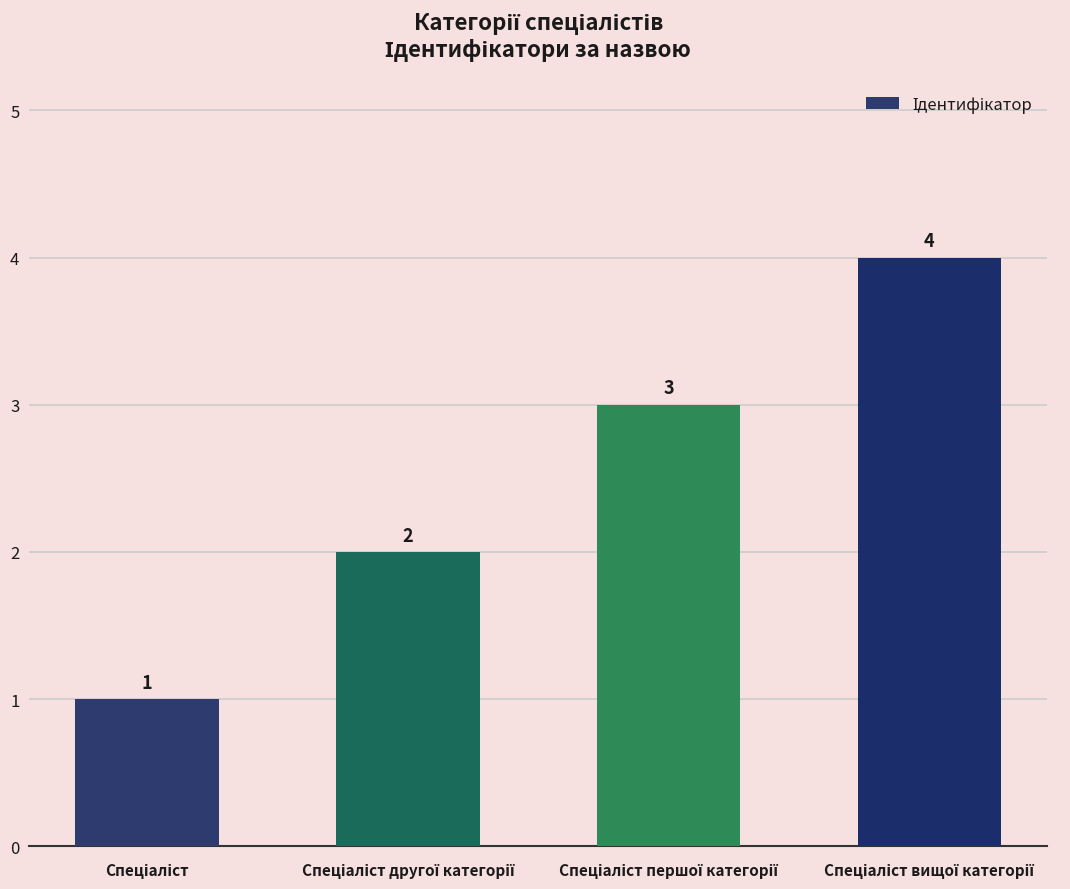

What is the maximum value shown in the chart?

4